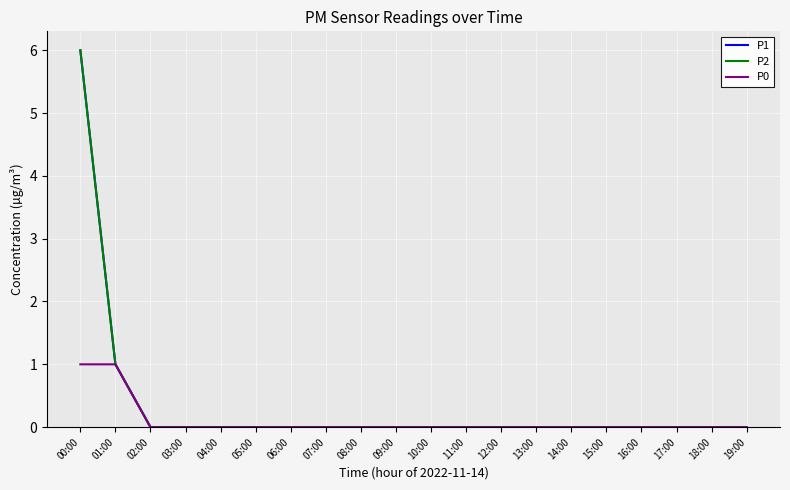

Is this an area chart (filled region under the line)?

No